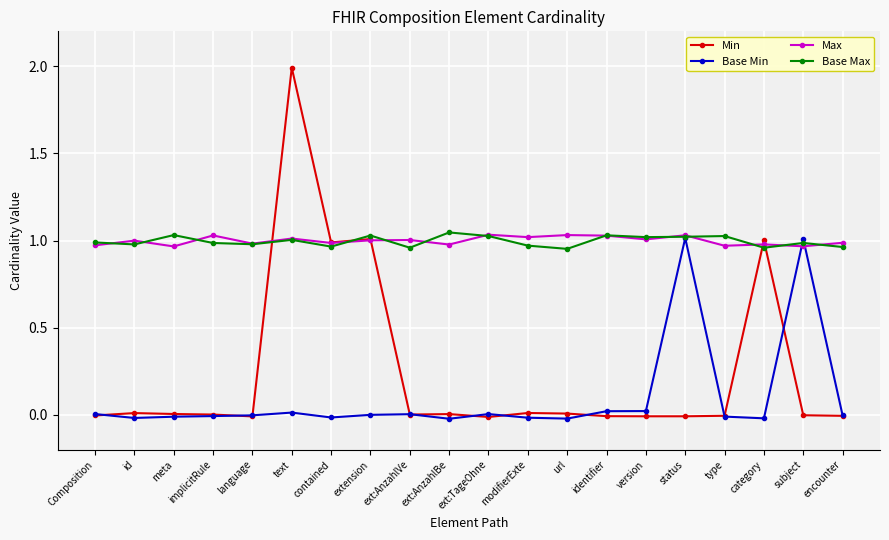

What are all the series names shown in the legend?

Min, Base Min, Max, Base Max